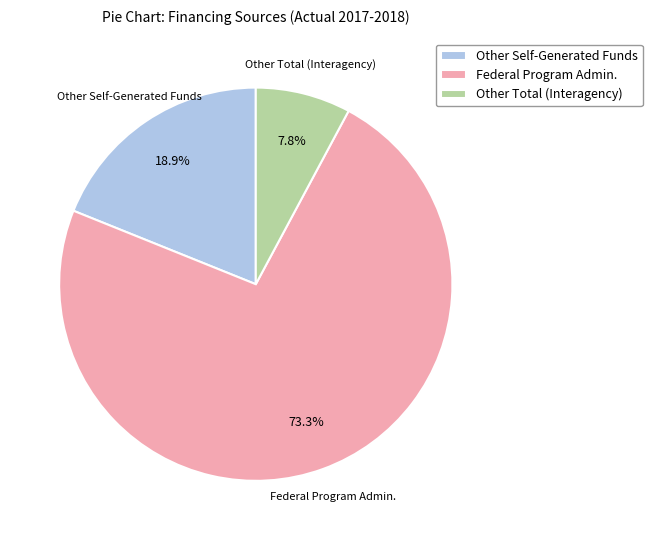

Does Federal Program Admin. account for over 50% of the chart?

Yes